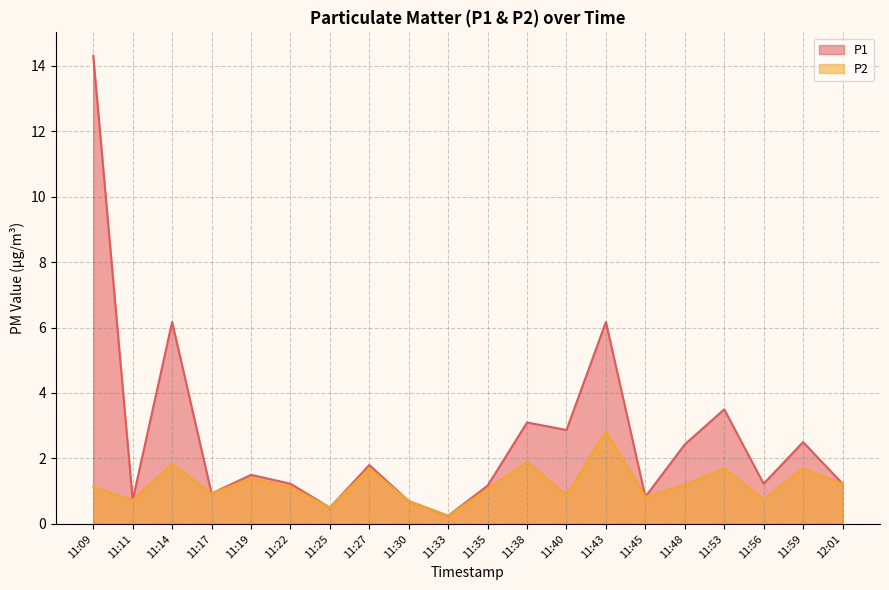

Which series has the largest range (max minus min)?

P1